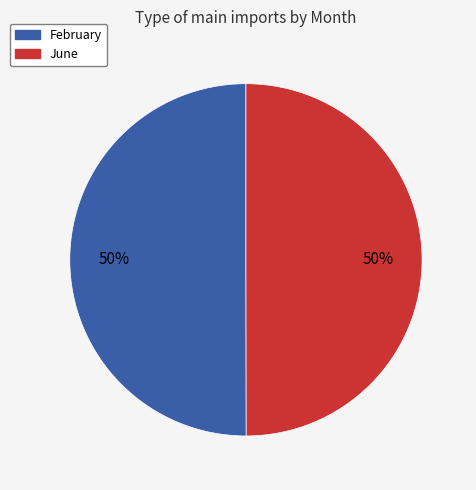

Combined, do February and June account for over 50%?

Yes